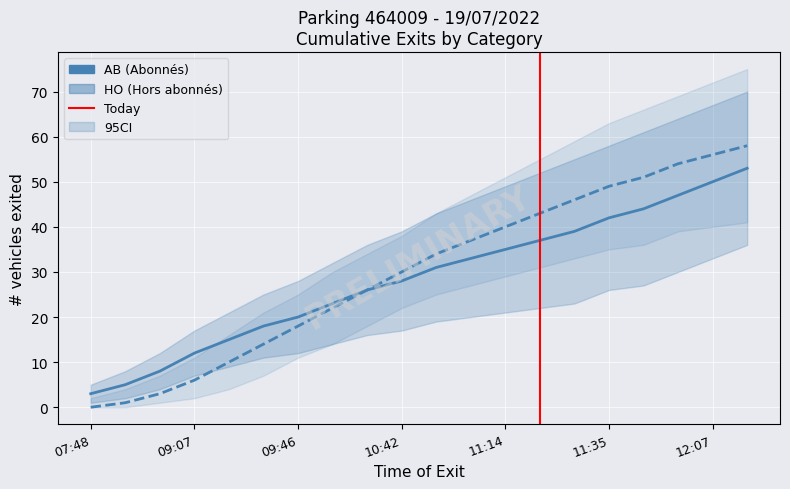

The value of AB_upper at 08:44 is 7. True or false?

False